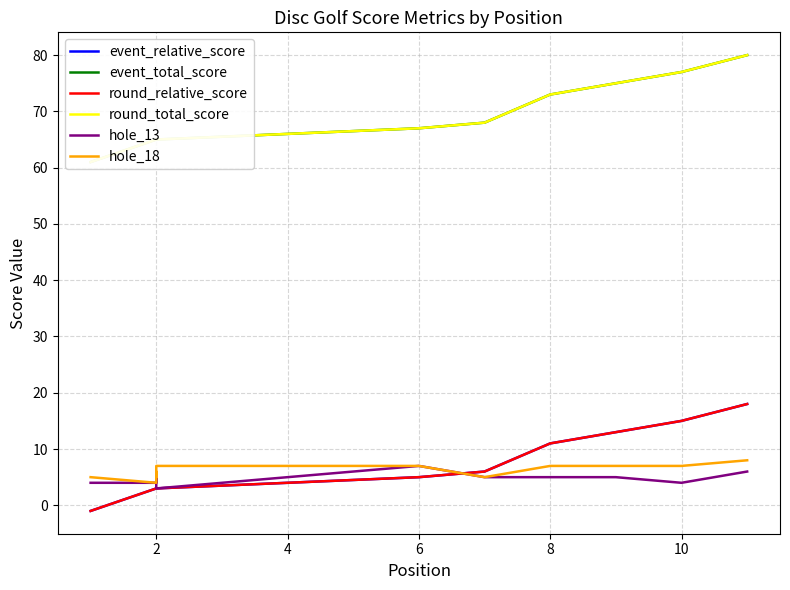

What is the sum of the hole_18 values at 6 and 10?

14